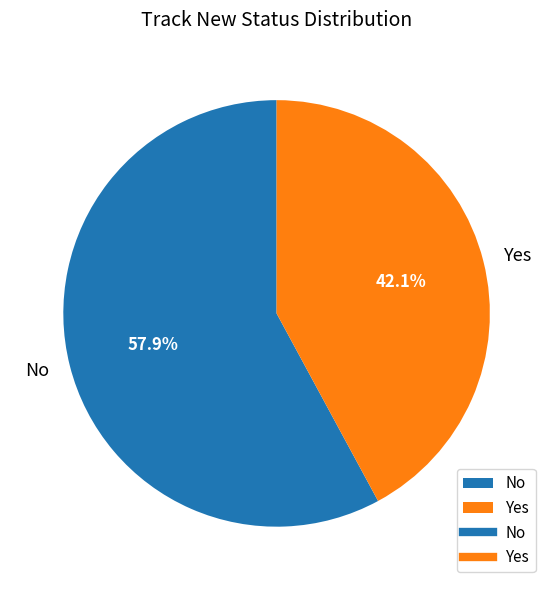

To the nearest percent, what percentage of the pie is Yes?

42%